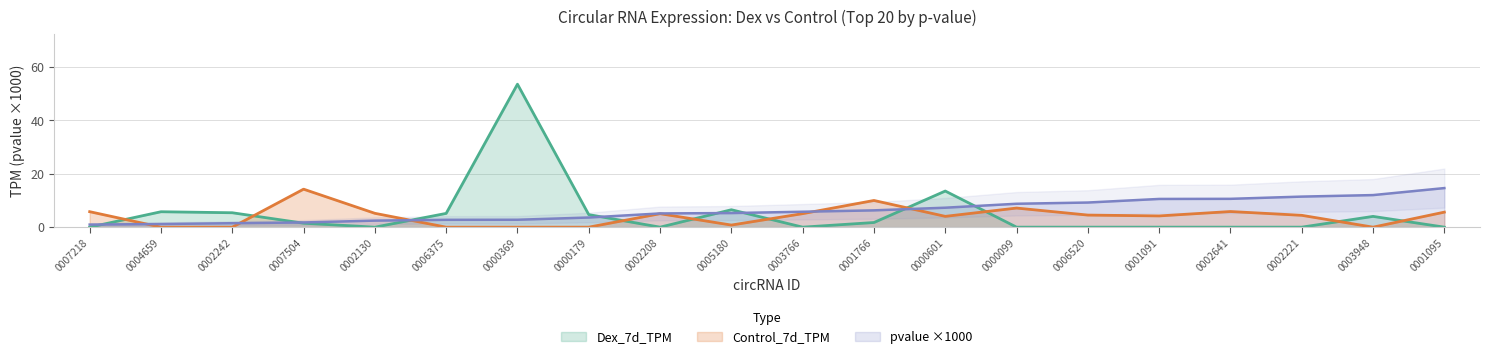

Is it true that Control_7d_TPM equals 1.6 at 0000099?

False